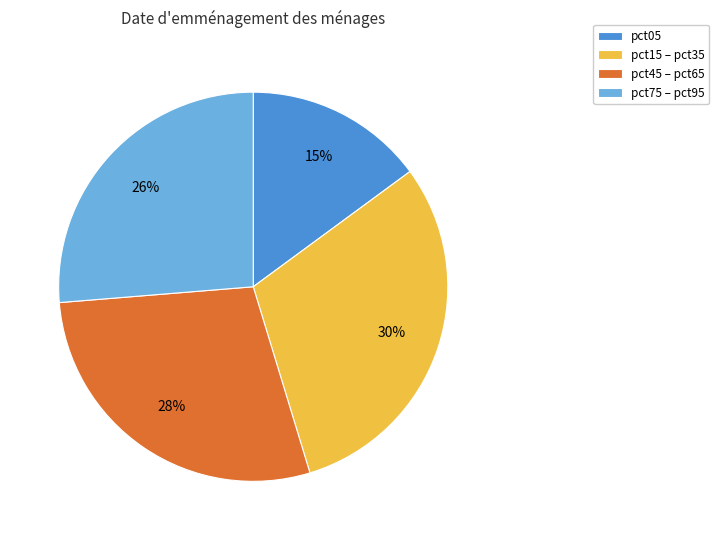

Which category has the smallest portion of the pie?

pct05